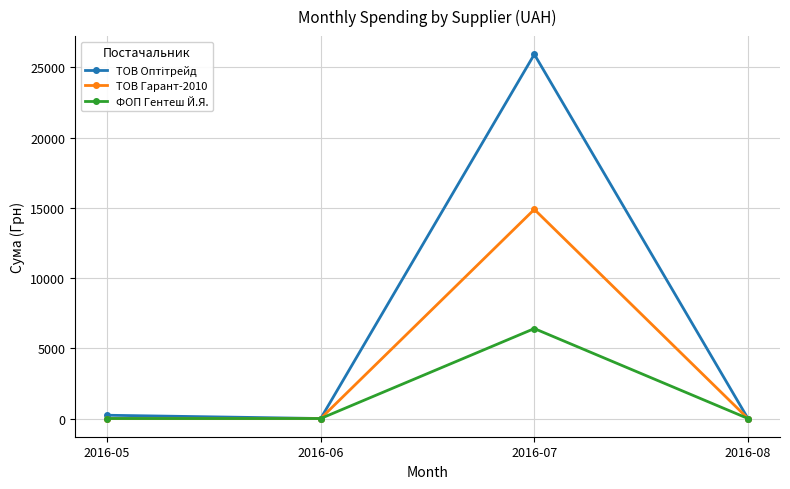

Which category has the highest value across all series?

2016-07